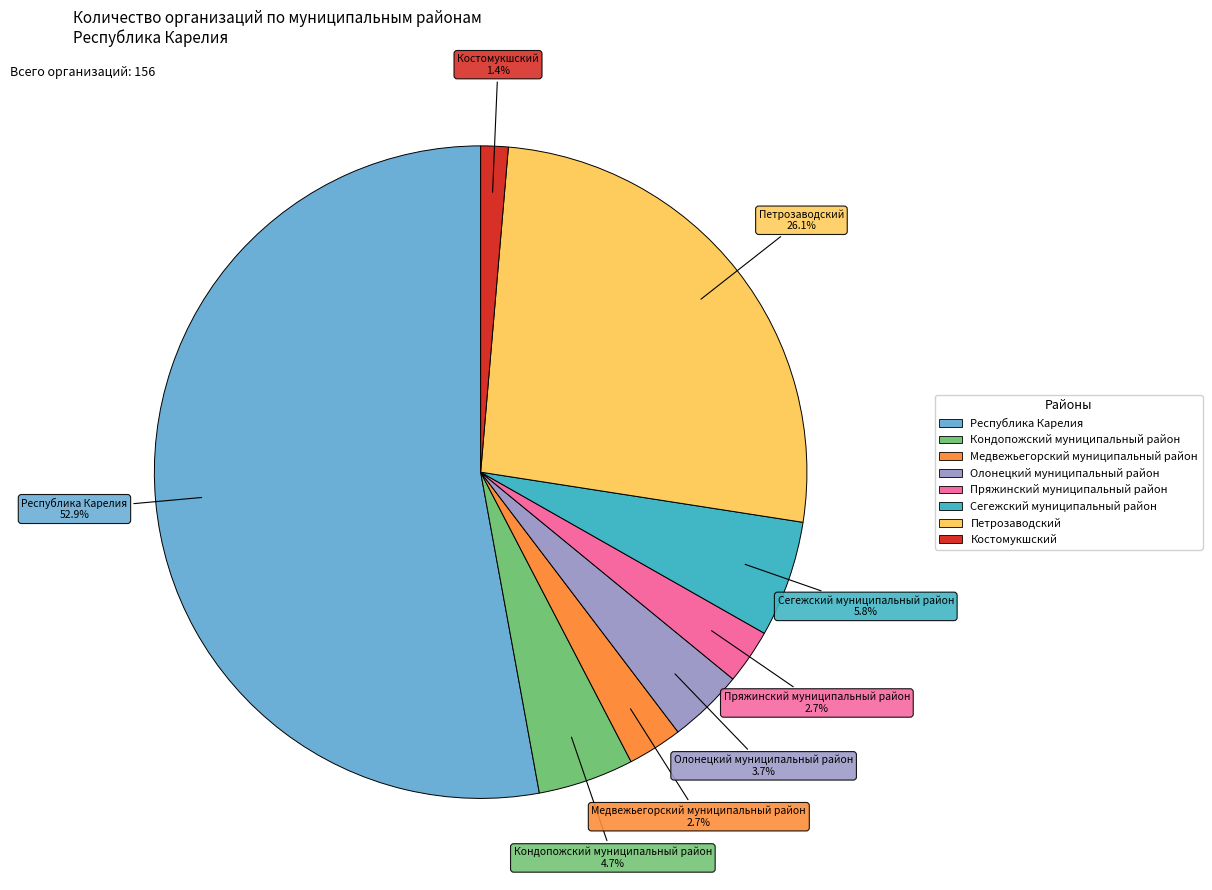

To the nearest percent, what percentage of the pie is Костомукшский?

1%